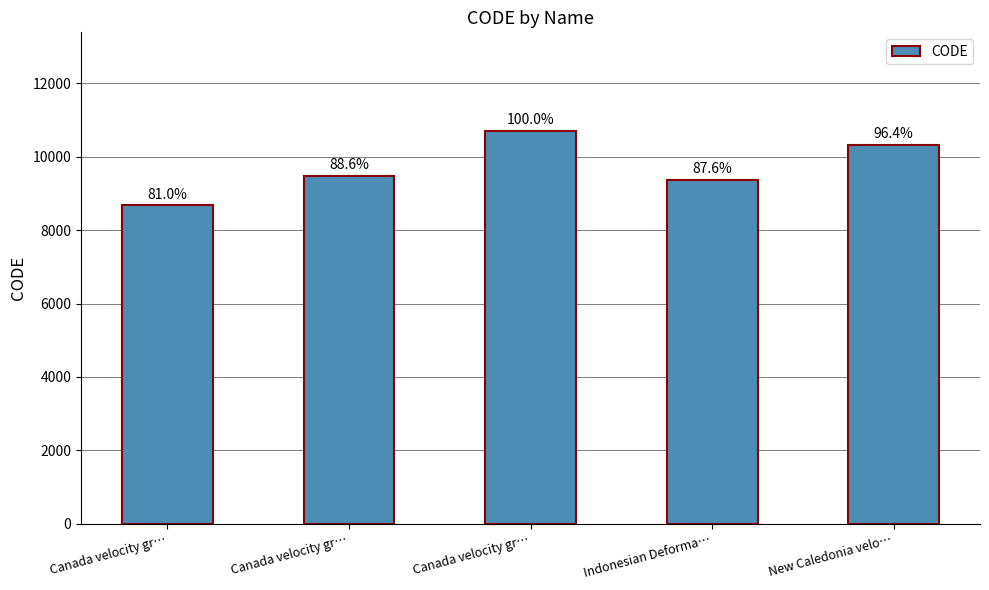

The chart shows a value of 8676 at Canada velocity gr…. True or false?

True